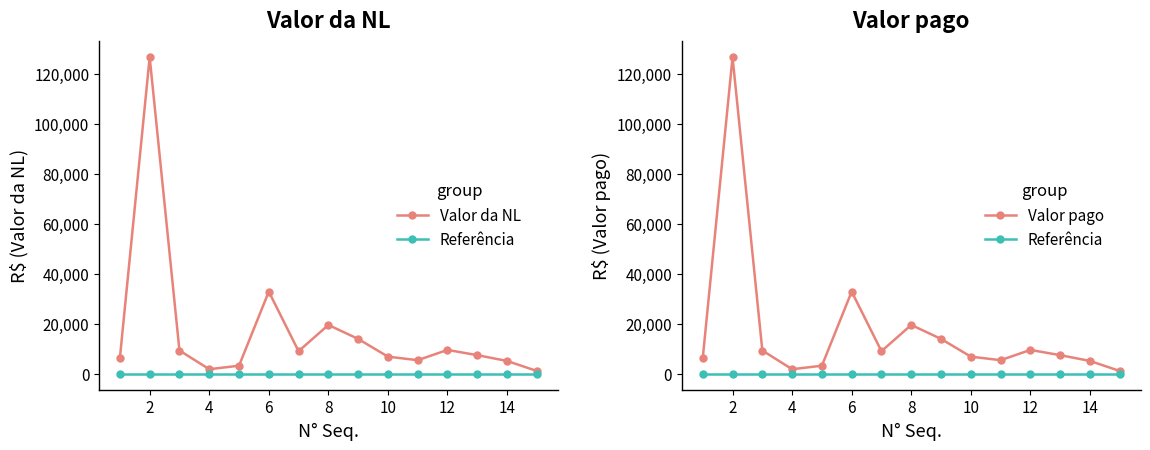

How many interior local peaks does the Valor pago series have?

4